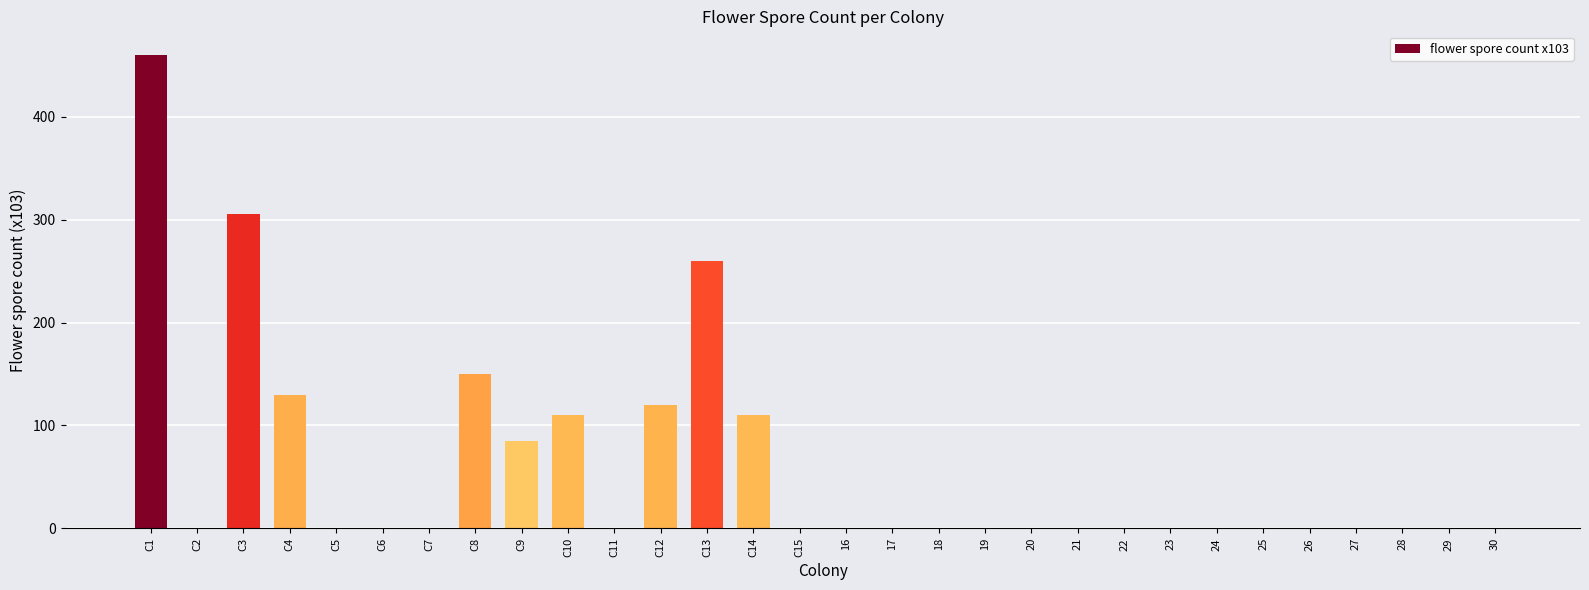

Between C10 and 21, which is larger?

C10